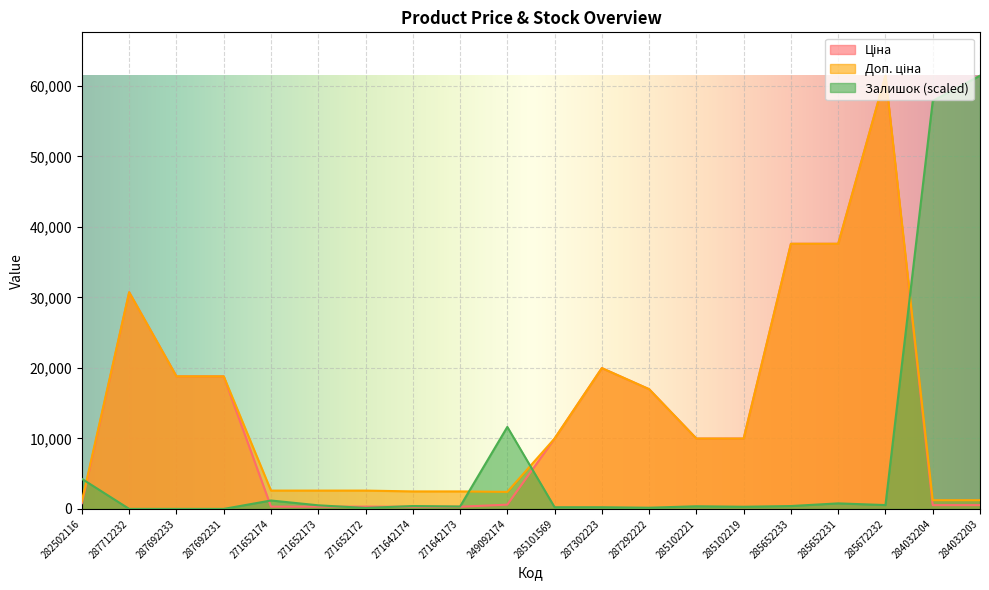

At how many categories does at least one series exceed 3096?

15